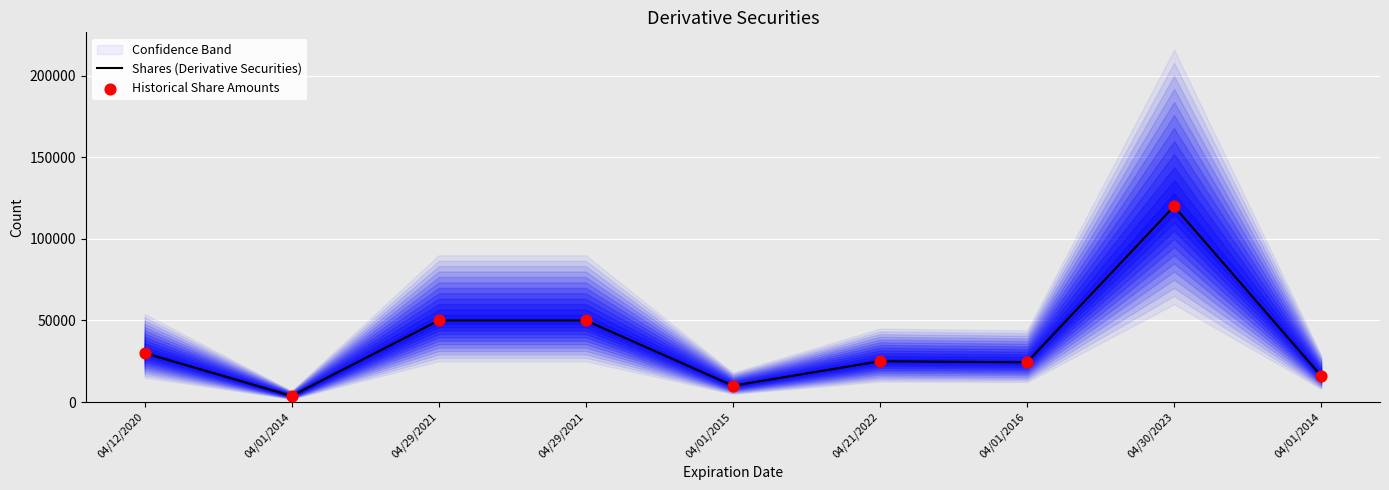

Which series has the largest total across all categories?

Shares (Derivative Securities)